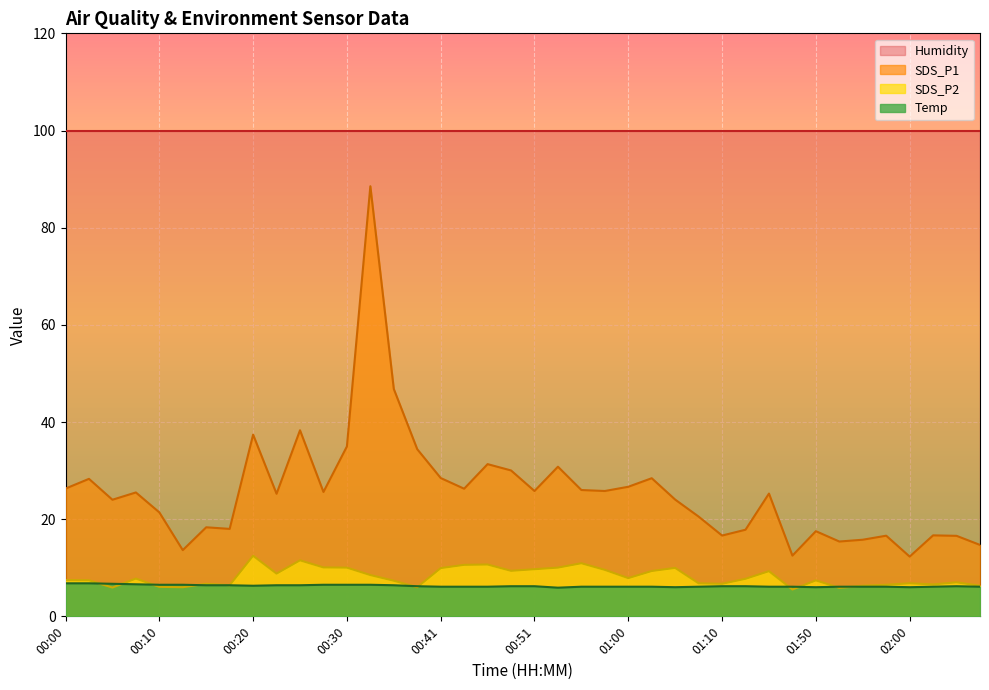

True or false: SDS_P1 and Temp cross at least once.

False